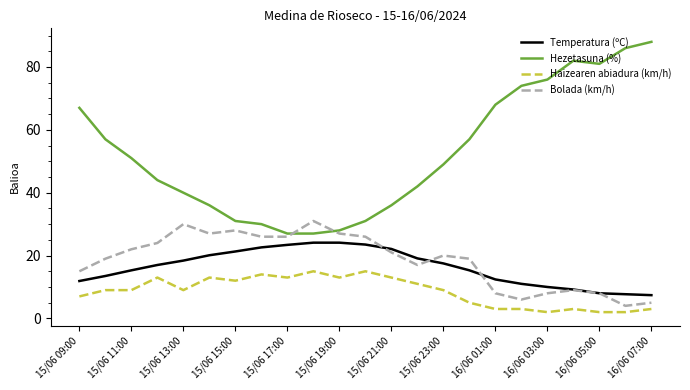

Which series has the widest spread of values?

Hezetasuna (%)